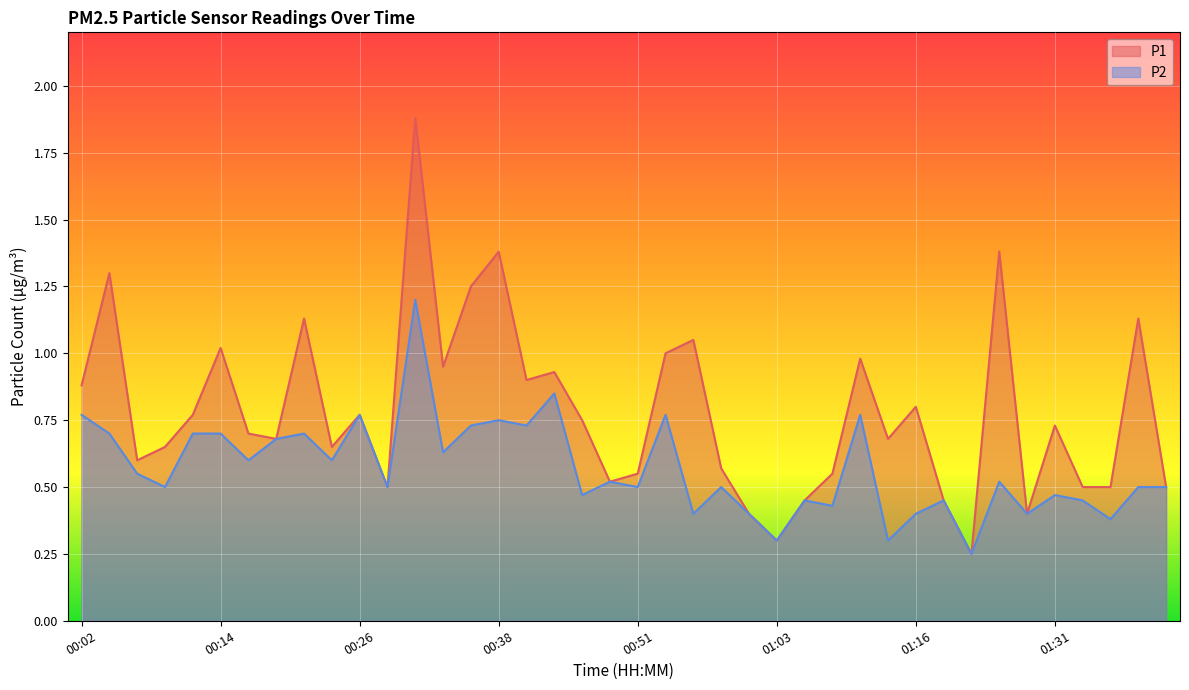

What is the spread (max minus min) of values at 00:41?

0.2